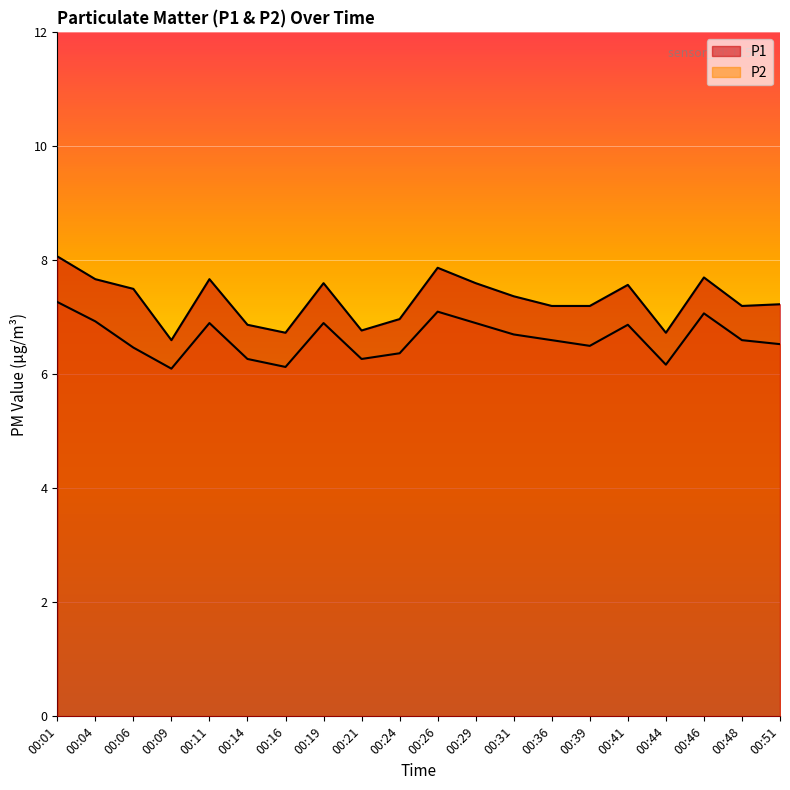

At which category does P2 reach its first local valley?

00:09